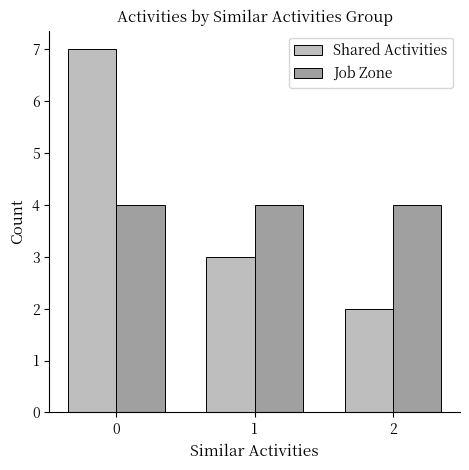

What is the value of the Job Zone bar at the 2nd from the left?

4